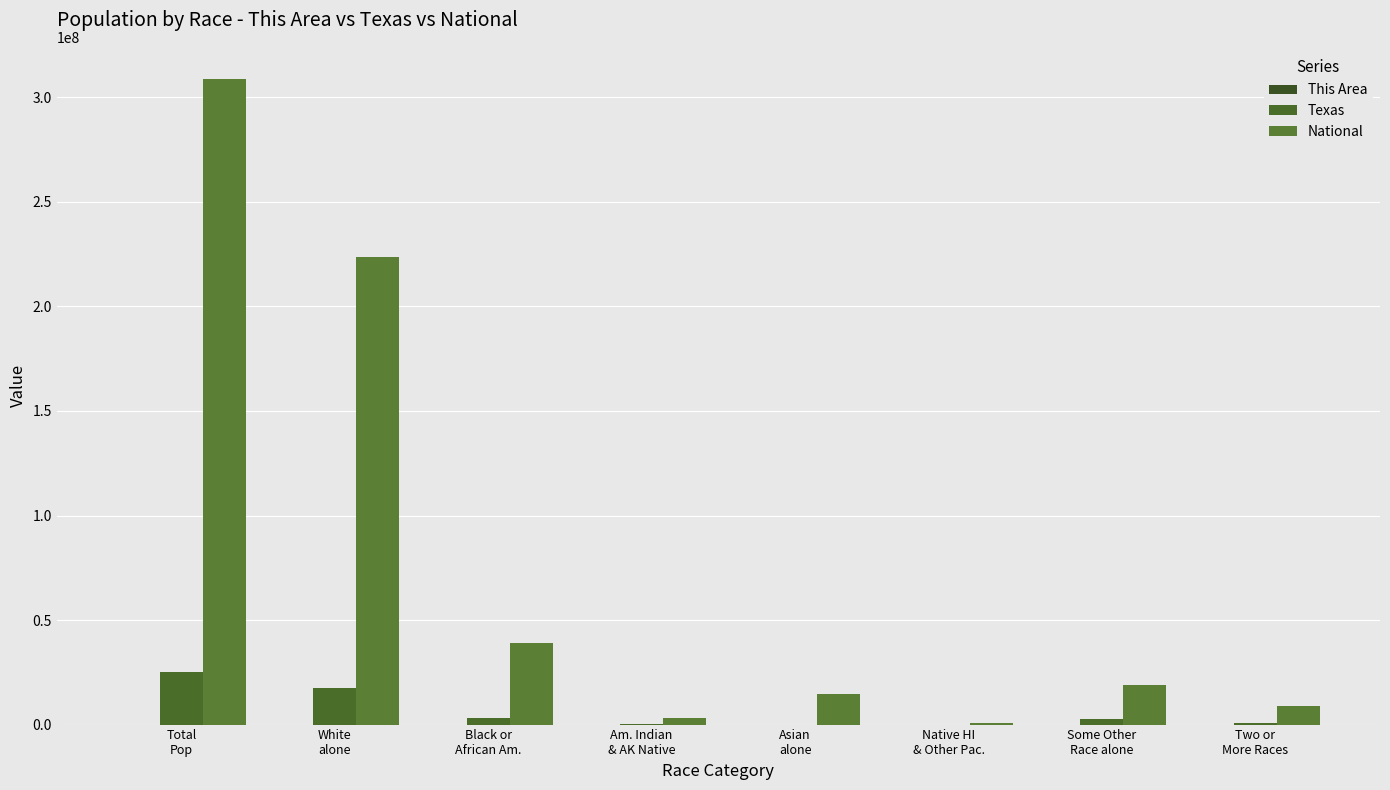

Is the value of National at Black or
African Am. greater than the value of This Area at Asian
alone?

Yes